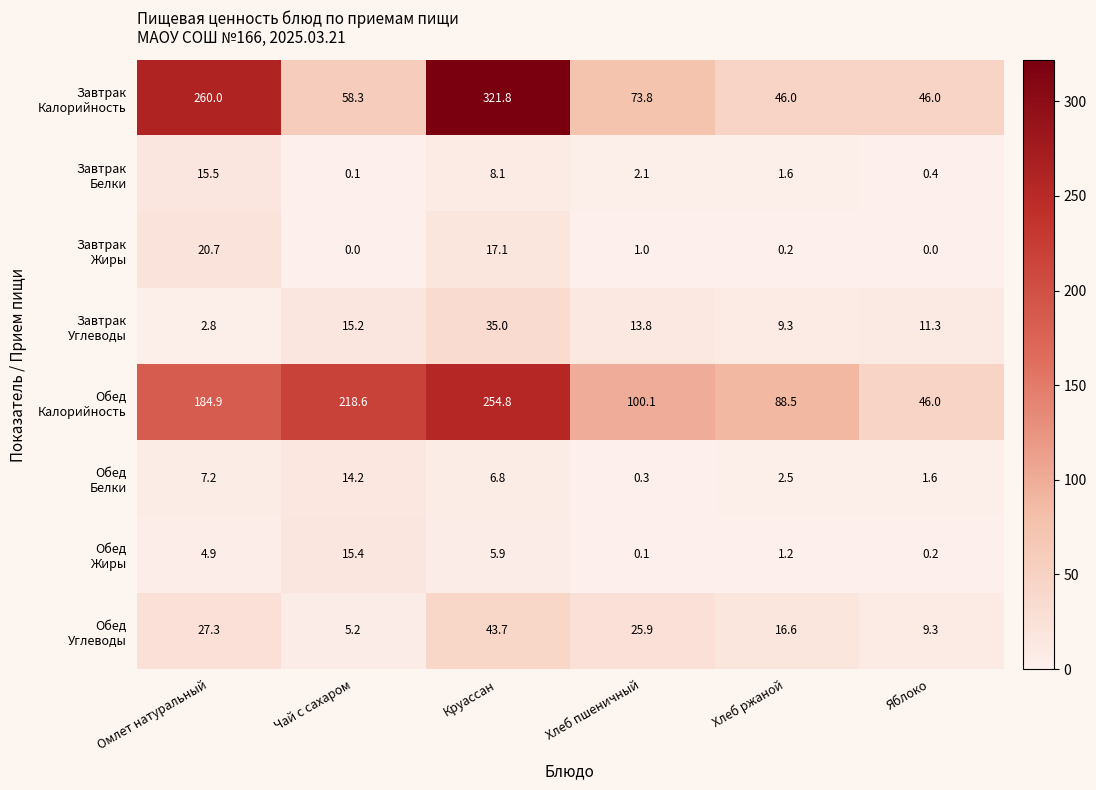

What is the maximum value shown in the chart?

321.8